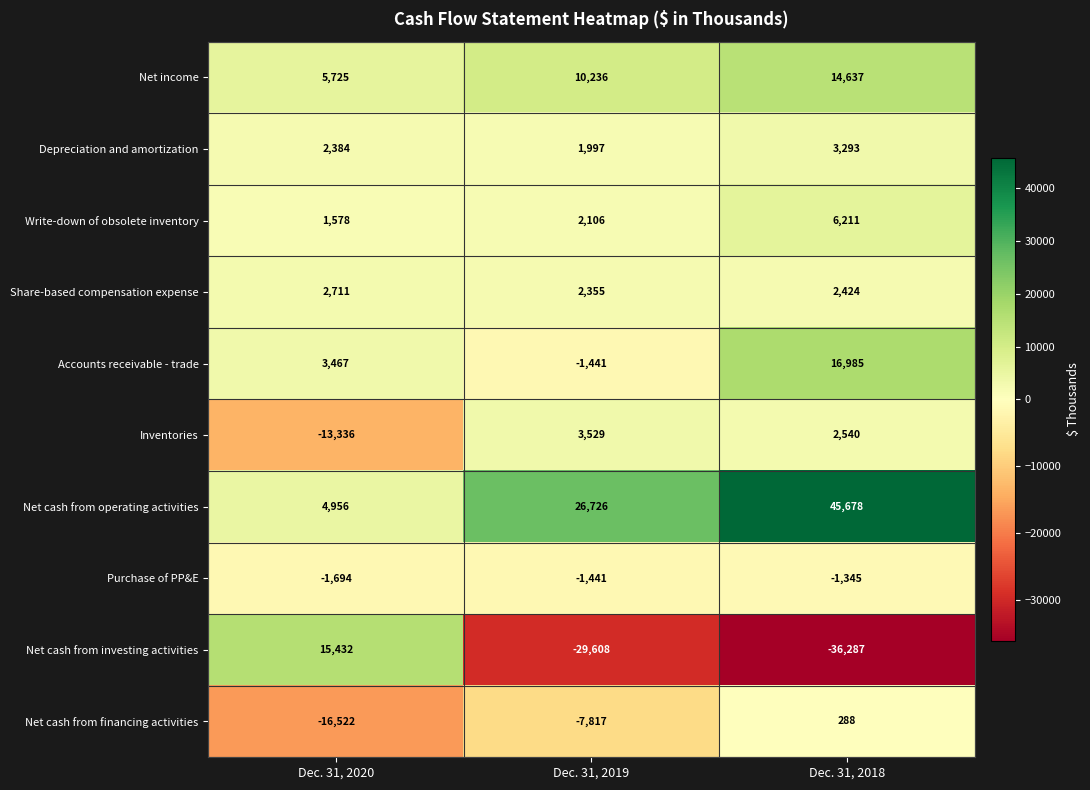

Reading left to right, list all the values displayed in this chart.

Net income: Dec. 31, 2020=5725	Dec. 31, 2019=10236	Dec. 31, 2018=14637
Depreciation and amortization: Dec. 31, 2020=2384	Dec. 31, 2019=1997	Dec. 31, 2018=3293
Write-down of obsolete inventory: Dec. 31, 2020=1578	Dec. 31, 2019=2106	Dec. 31, 2018=6211
Share-based compensation expense: Dec. 31, 2020=2711	Dec. 31, 2019=2355	Dec. 31, 2018=2424
Accounts receivable - trade: Dec. 31, 2020=3467	Dec. 31, 2019=-1441	Dec. 31, 2018=16985
Inventories: Dec. 31, 2020=-13336	Dec. 31, 2019=3529	Dec. 31, 2018=2540
Net cash from operating activities: Dec. 31, 2020=4956	Dec. 31, 2019=26726	Dec. 31, 2018=45678
Purchase of PP&E: Dec. 31, 2020=-1694	Dec. 31, 2019=-1441	Dec. 31, 2018=-1345
Net cash from investing activities: Dec. 31, 2020=15432	Dec. 31, 2019=-29608	Dec. 31, 2018=-36287
Net cash from financing activities: Dec. 31, 2020=-16522	Dec. 31, 2019=-7817	Dec. 31, 2018=288